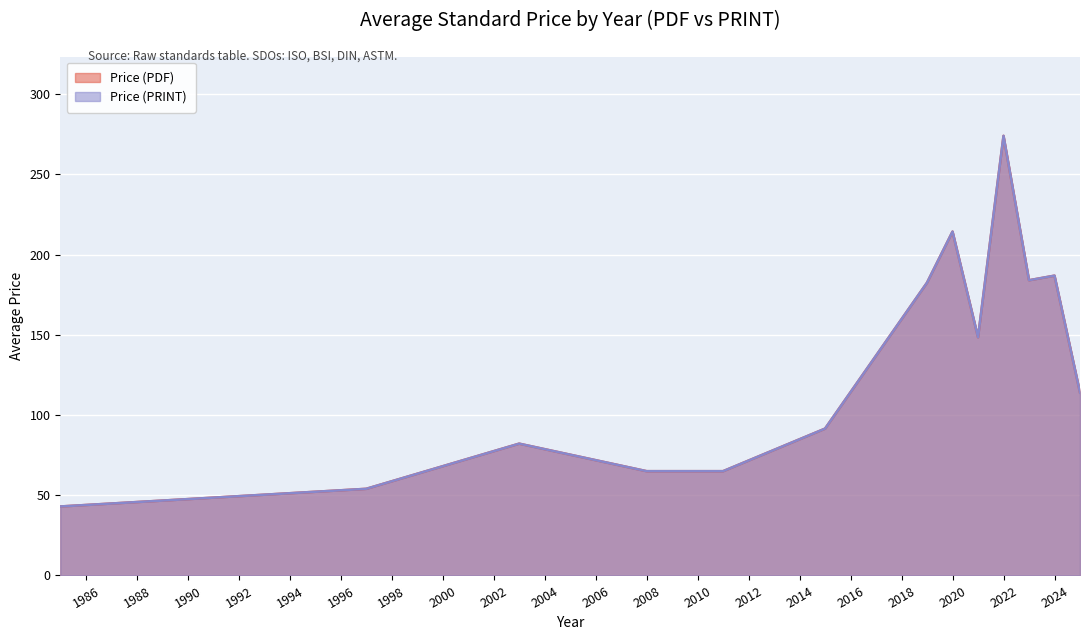

Between 1985 and 2025, which series saw the biggest shift?

Price (PDF)